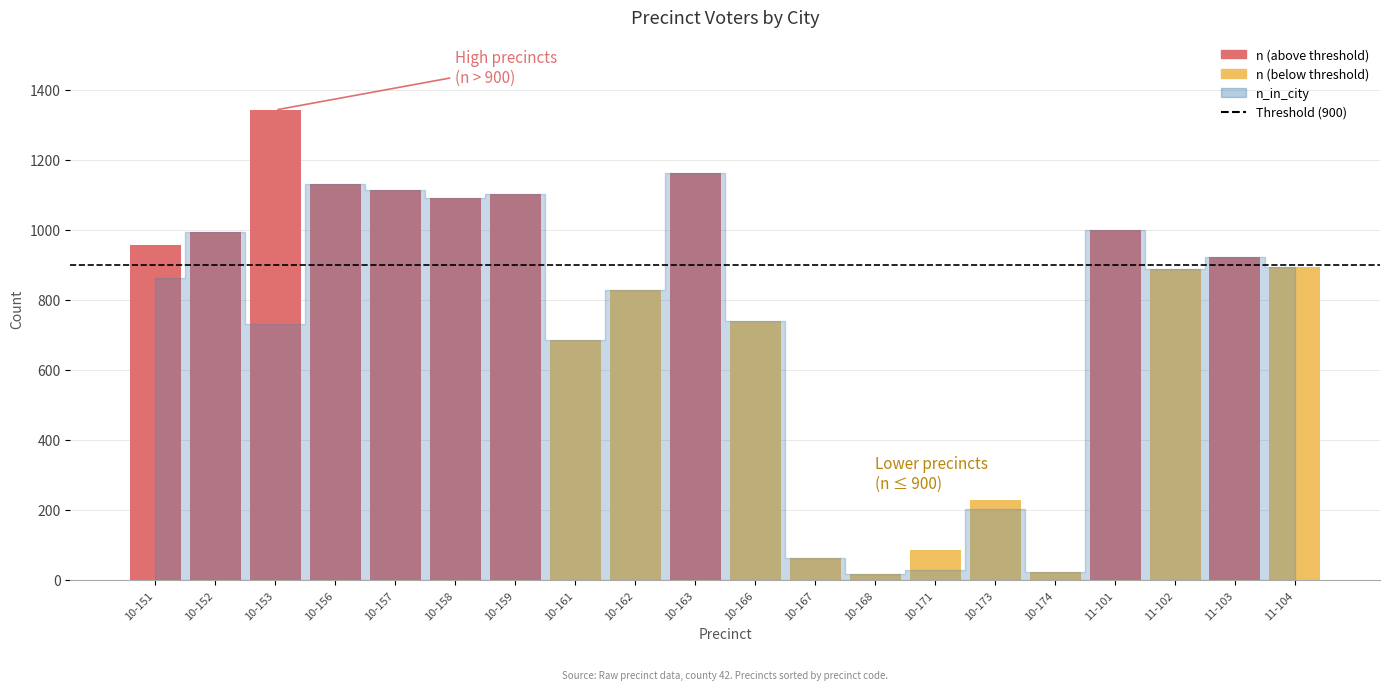

What is the value of the n_in_city bar at the 1st from the left?

864